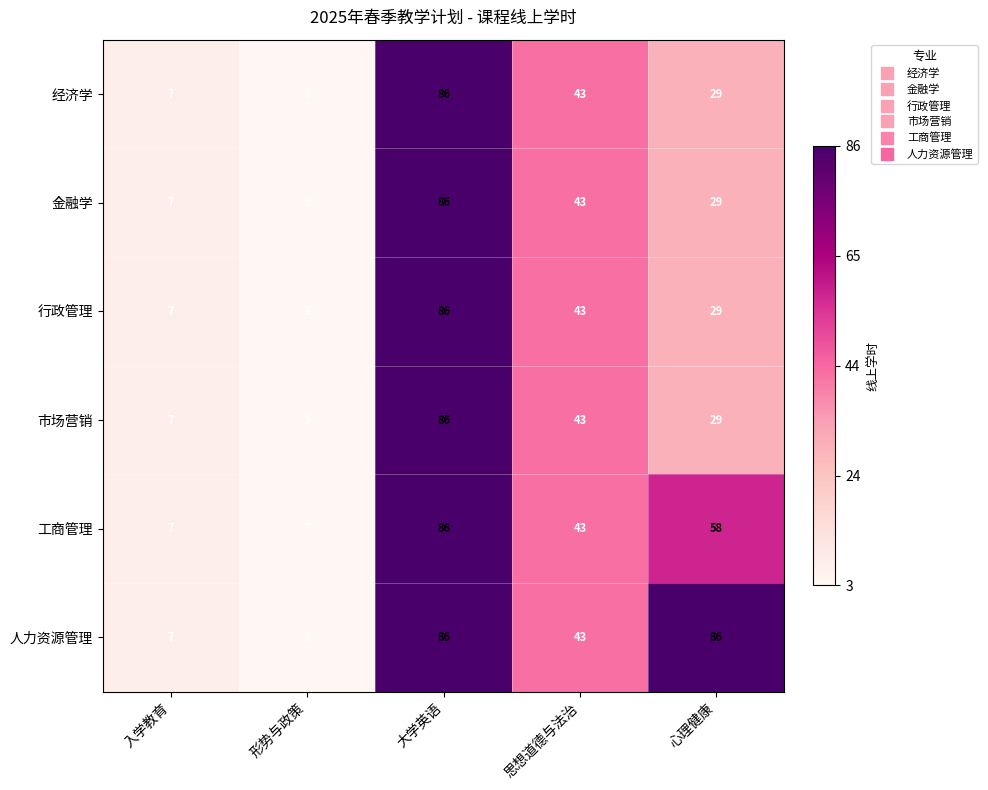

The value of 市场营销 at 形势与政策 is 3. True or false?

True